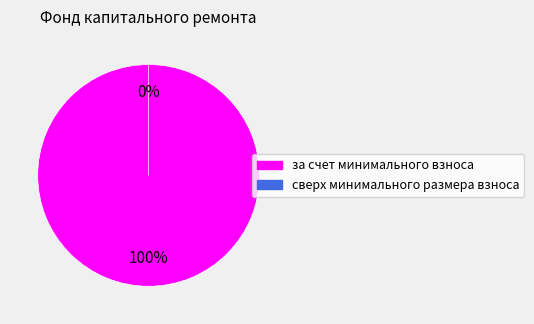

What is the total percentage of за счет минимального взноса and сверх минимального размера взноса?

100.0%